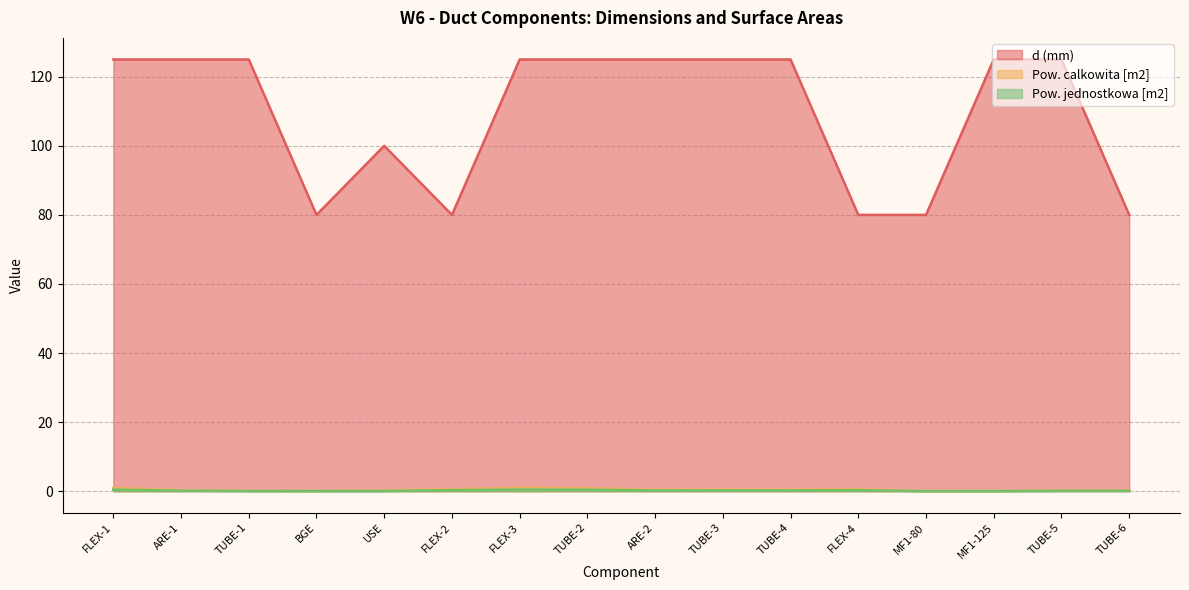

How many interior local valleys does the d (mm) series have?

2